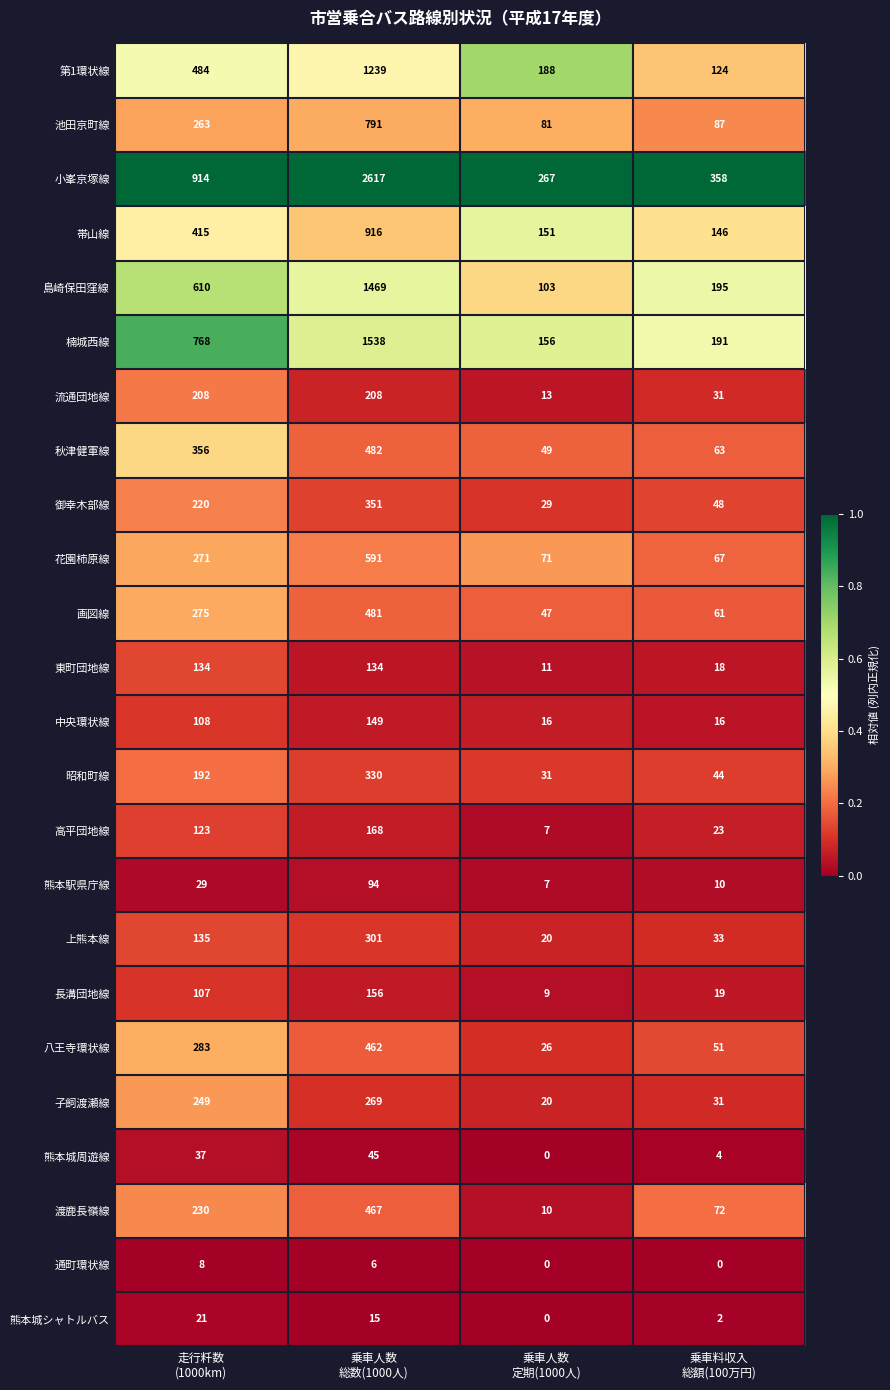

Which series has the largest total across all categories?

小峯京塚線